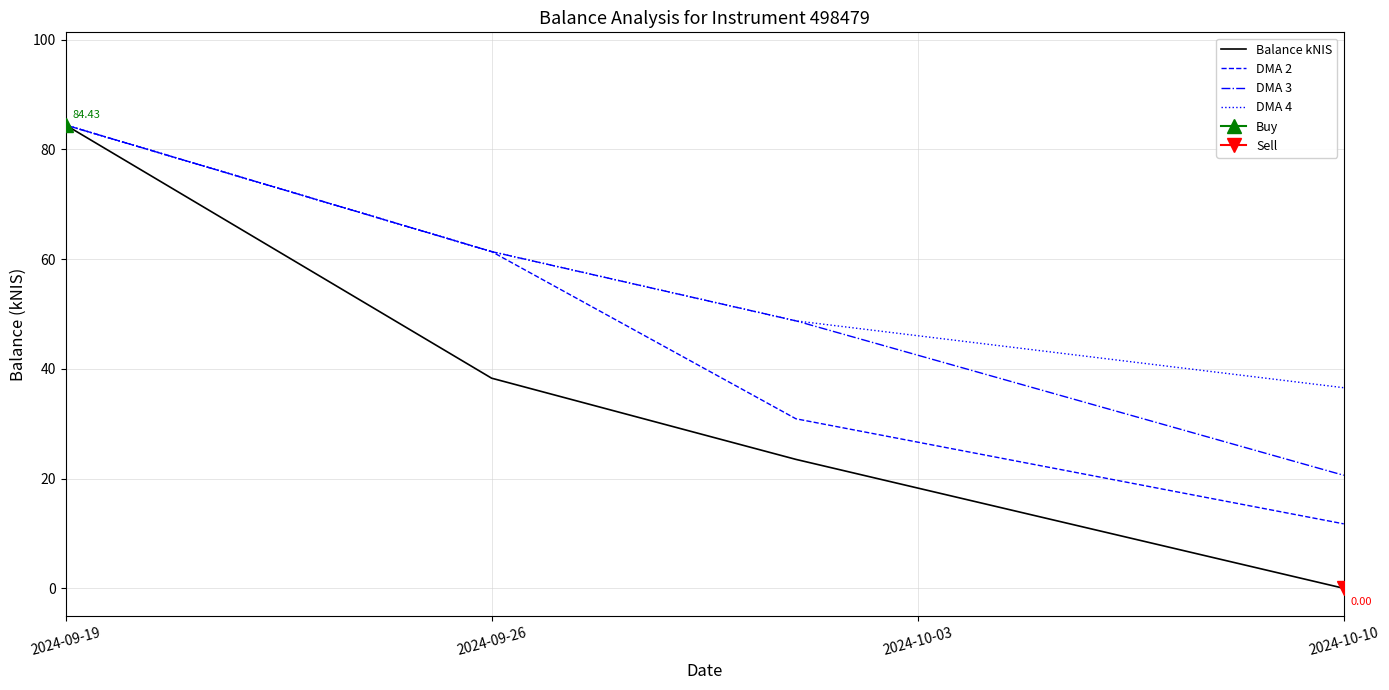

Is the value of DMA 2 at 2024-09-26 greater than the value of Balance kNIS at 2024-09-19?

No